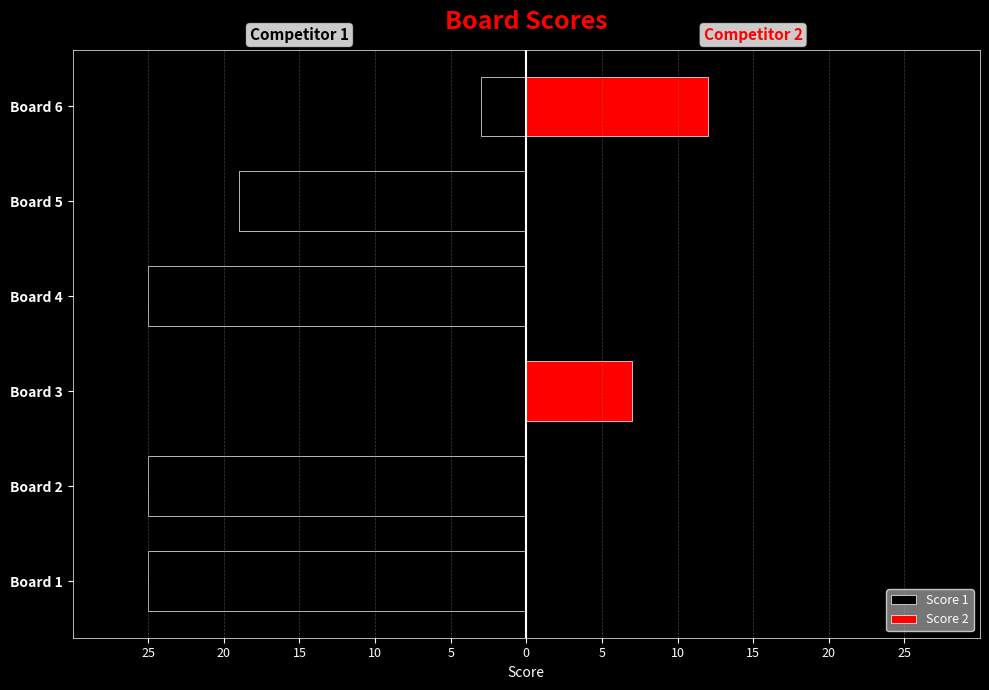

Is the value of Score 2 at Board 3 greater than the value of Score 1 at Board 5?

Yes